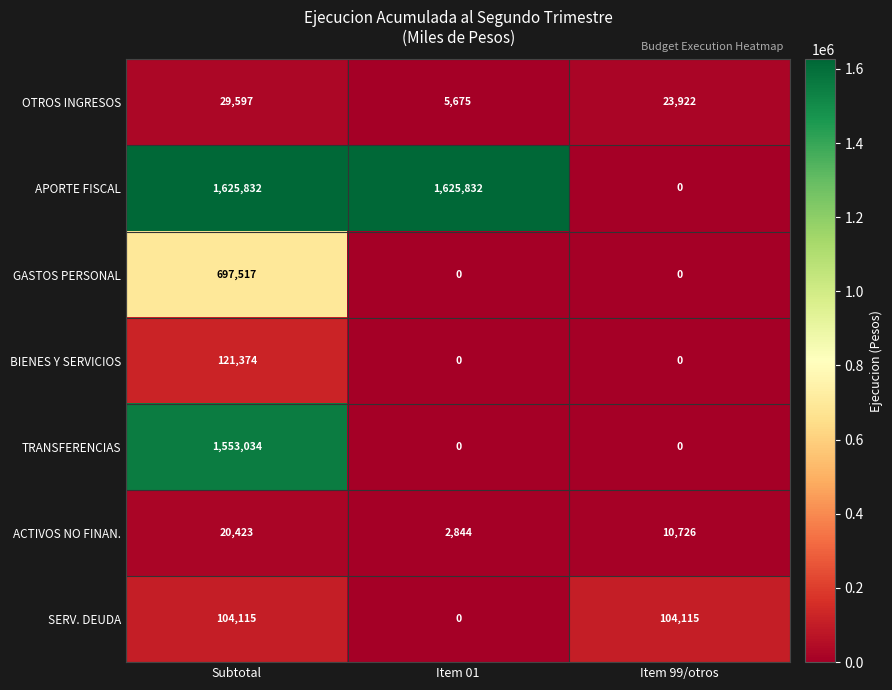

Which series changed the most between Subtotal and Item 99/otros?

APORTE FISCAL